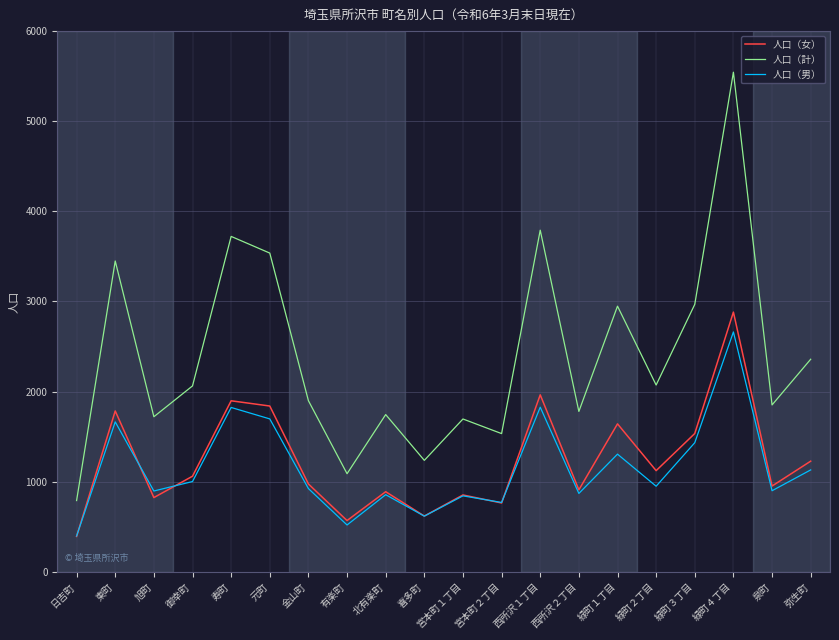

What is the maximum value for 人口（女）?

2882